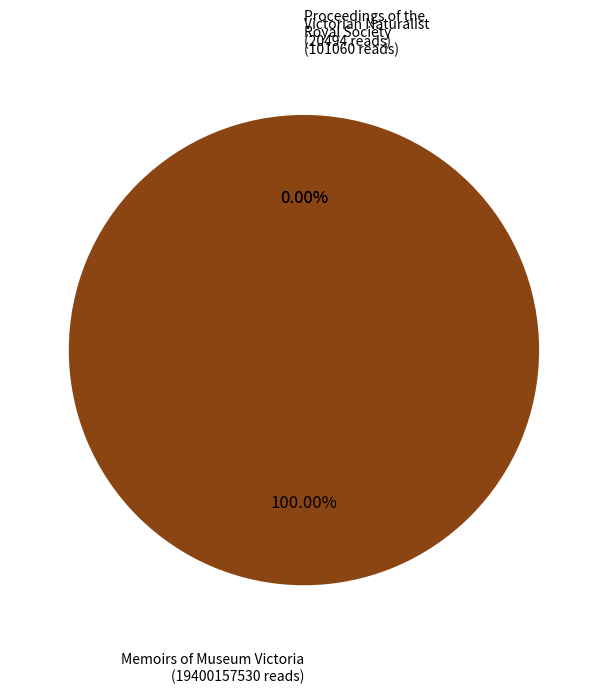

Approximately how many times larger is the value at Proceedings of the Royal Society
(Sourceid: 101060) compared to Victorian Naturalist
(Sourceid: 20494)?

4.9